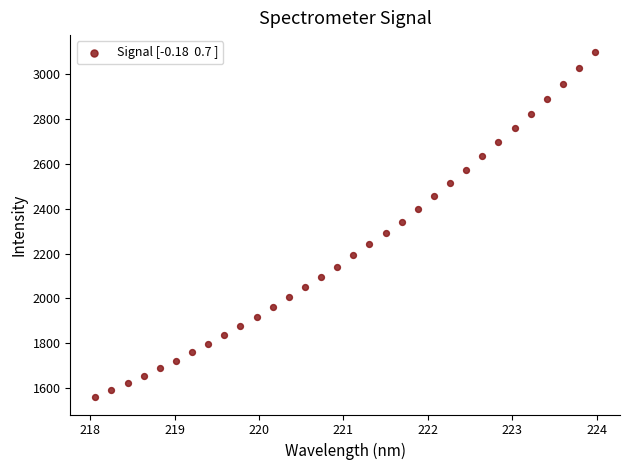

What is the range of X values (max minus min)?

5.9